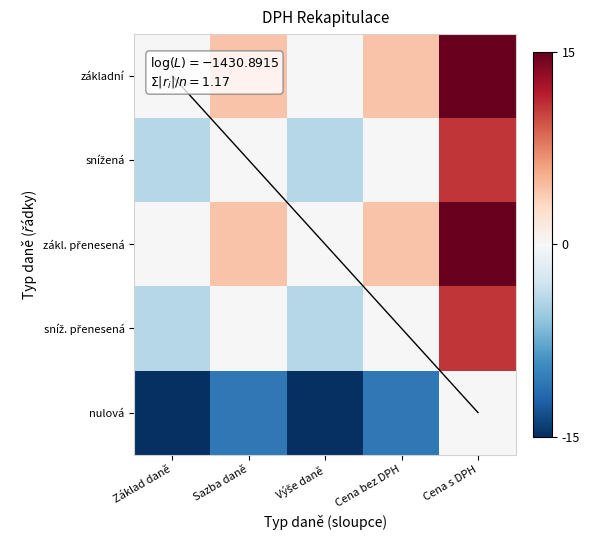

At which label does základní reach its minimum?

Základ daně